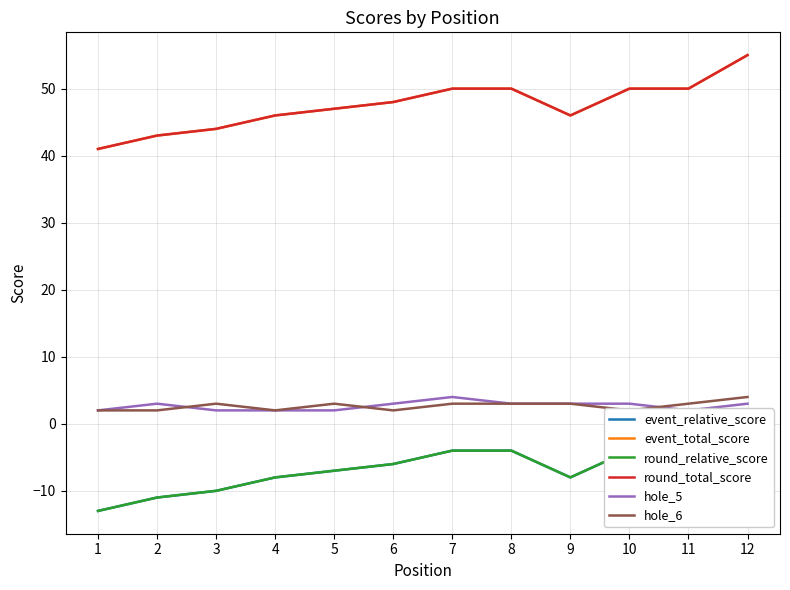

At how many categories does at least one series exceed 21?

12